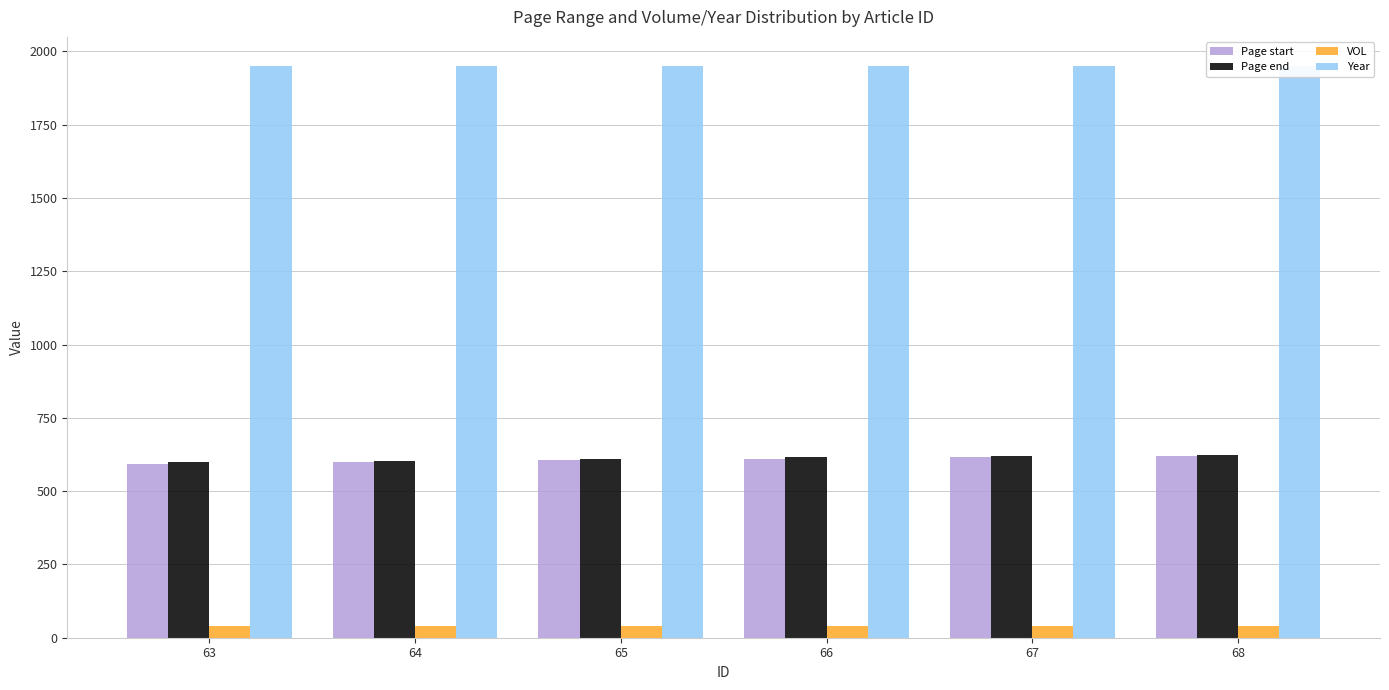

The value of Year at 68 is 1952. True or false?

True